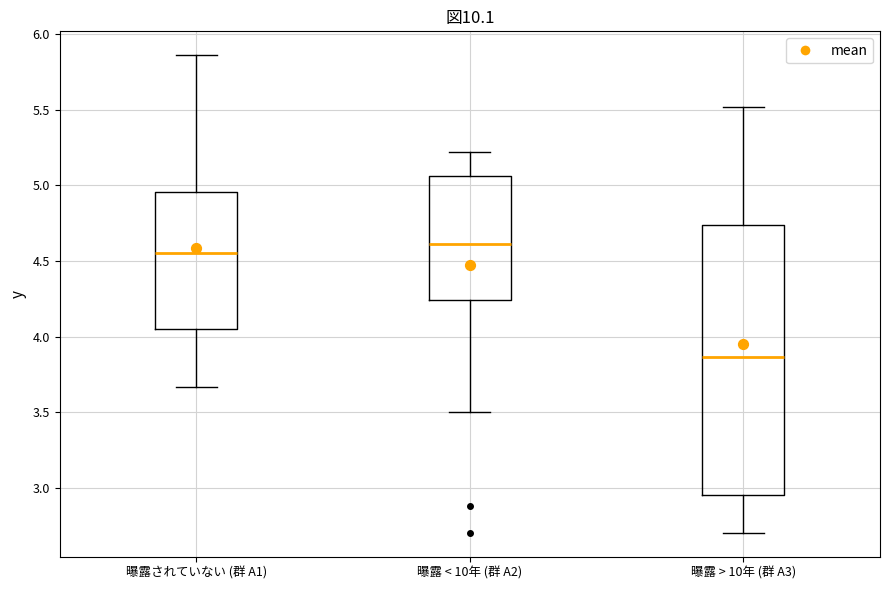

Which box is the tallest, from its lower edge to its upper edge?

曝露 > 10年 (群 A3)